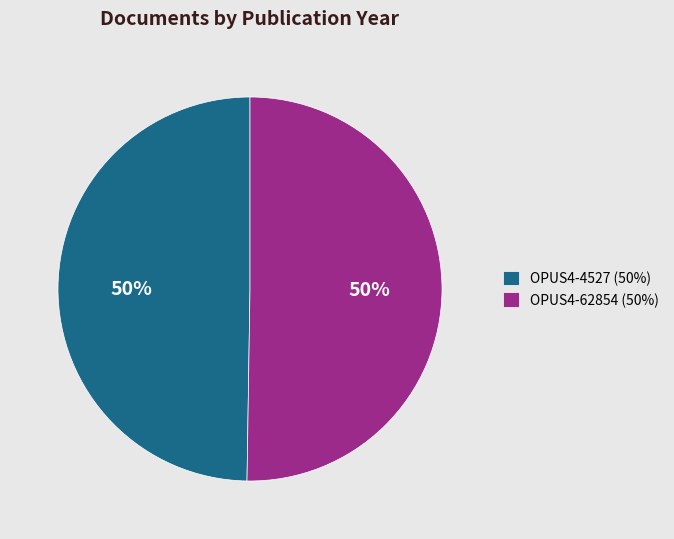

To the nearest percent, what is the combined percentage of OPUS4-62854 and OPUS4-4527?

100%